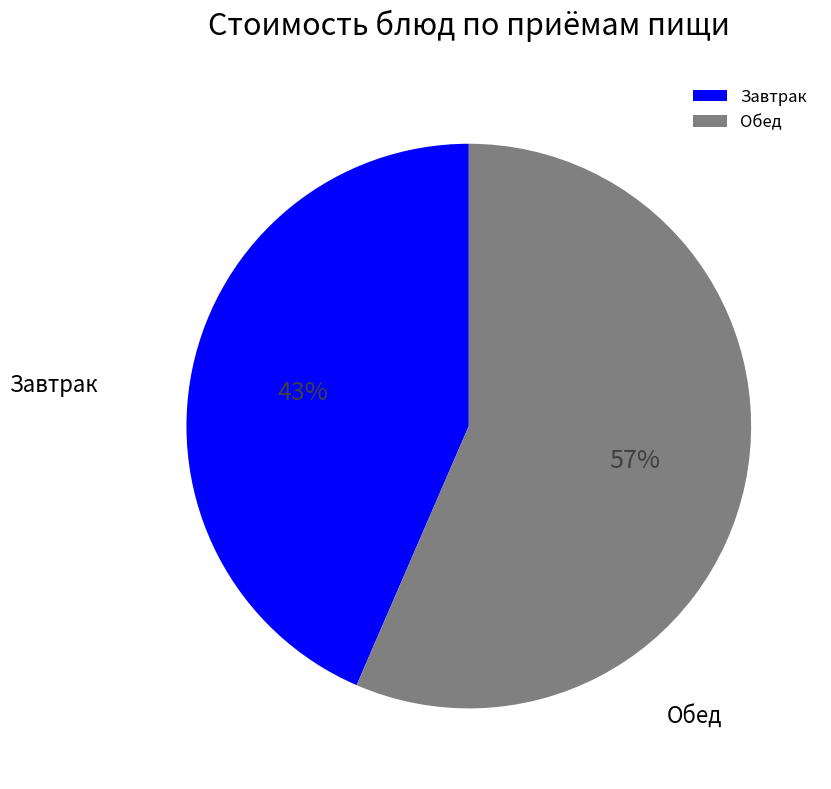

To the nearest percent, what is the average slice percentage?

50%